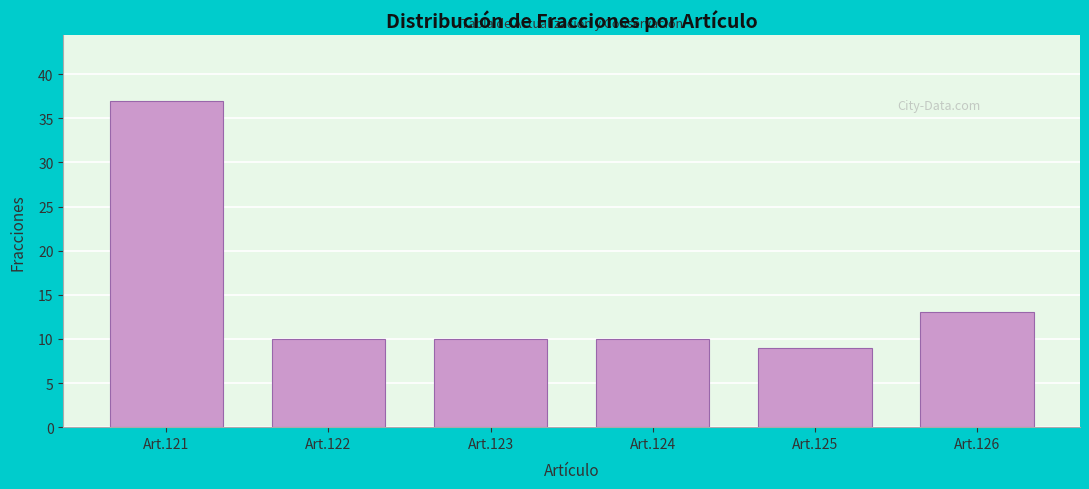

Reading left to right, list all the values displayed in this chart.

Art.121=37	Art.122=10	Art.123=10	Art.124=10	Art.125=9	Art.126=13